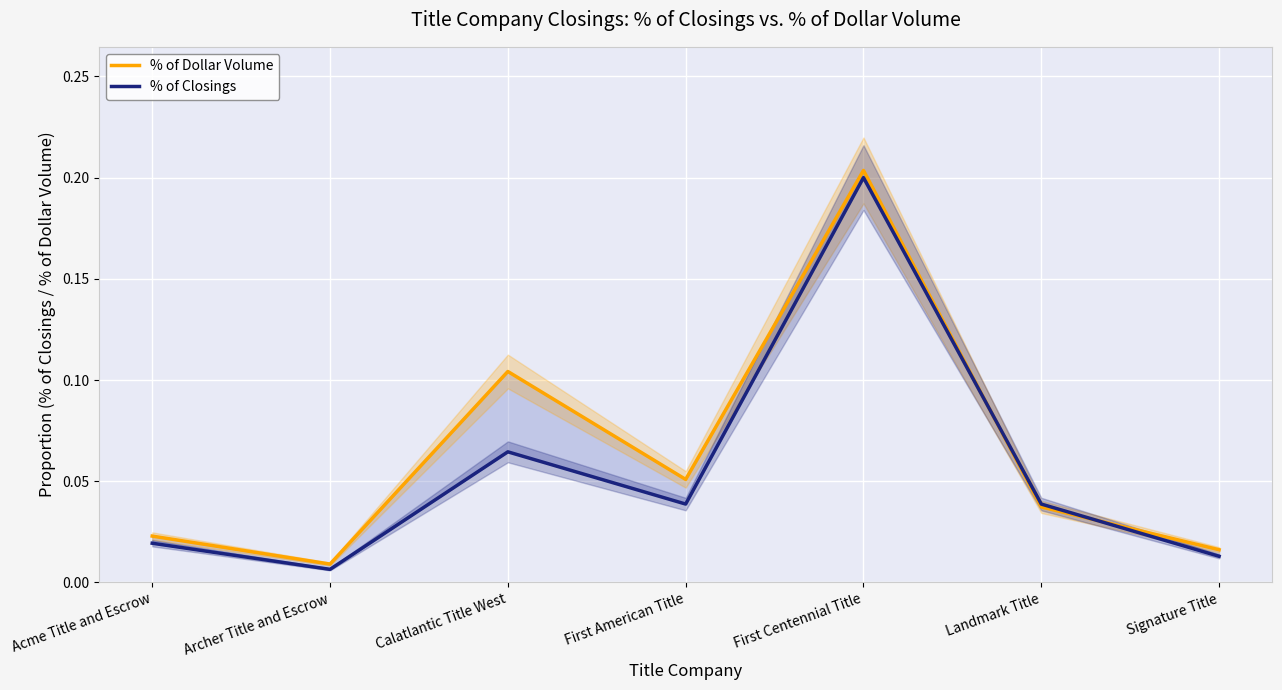

Does the chart display data point markers on the line(s)?

No